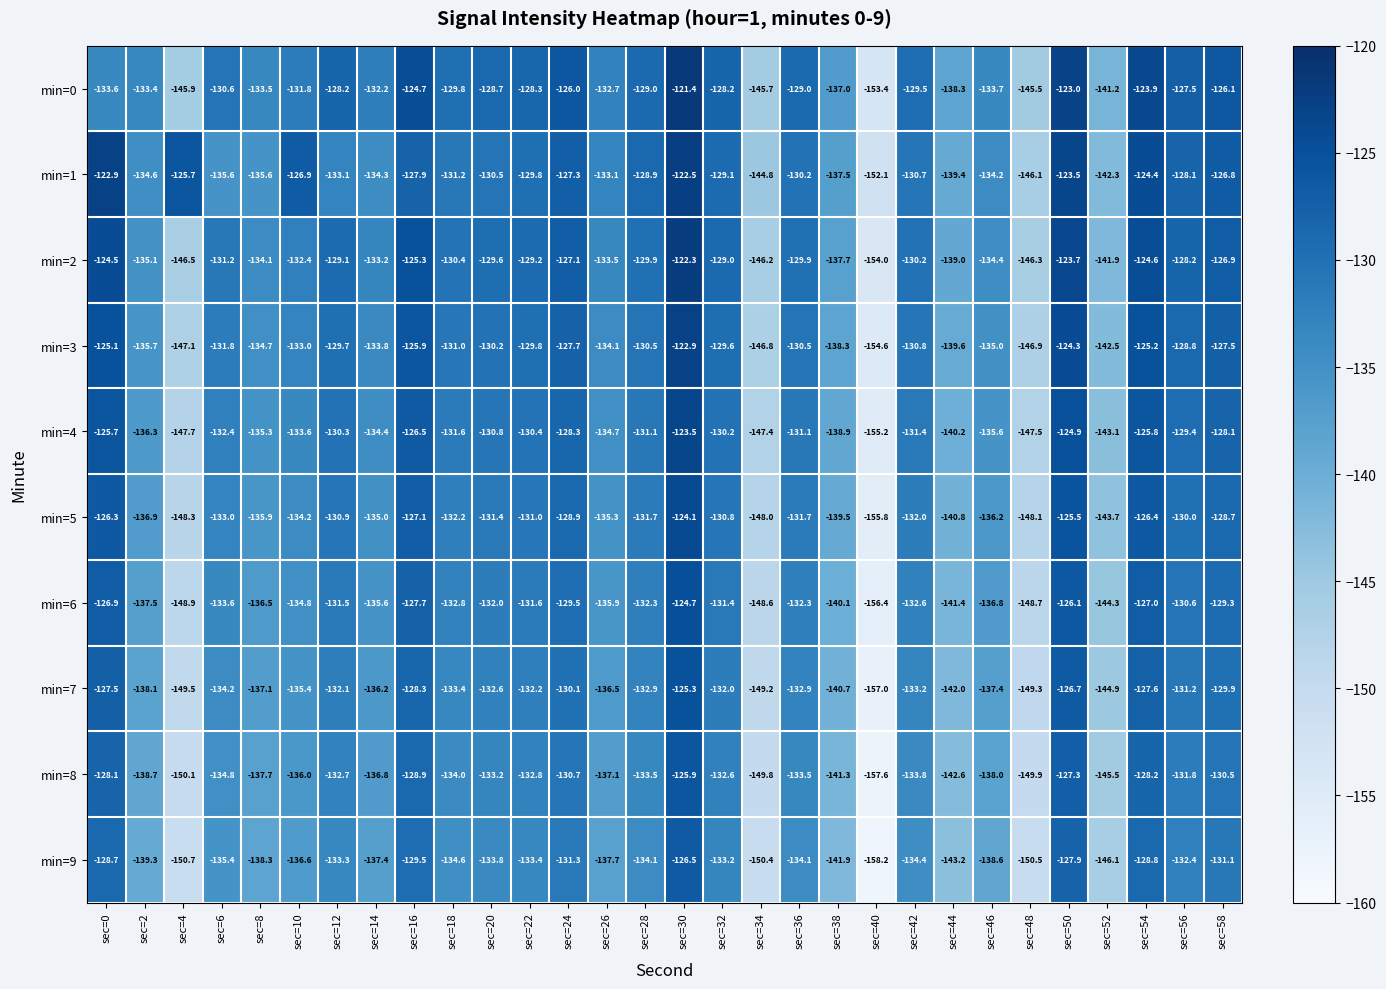

Count the number of categories in the chart.

30